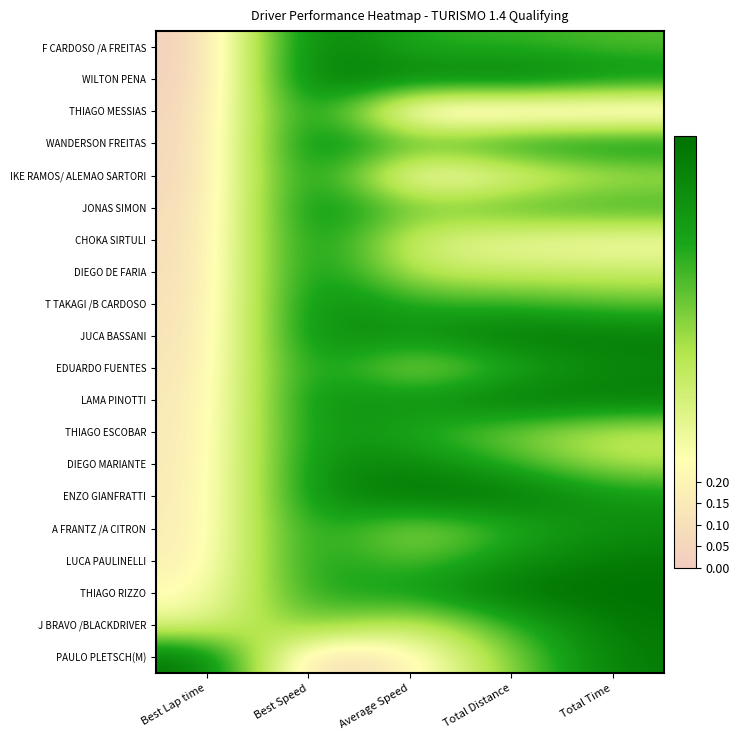

At which category does the chart reach its peak across all series?

Best Speed